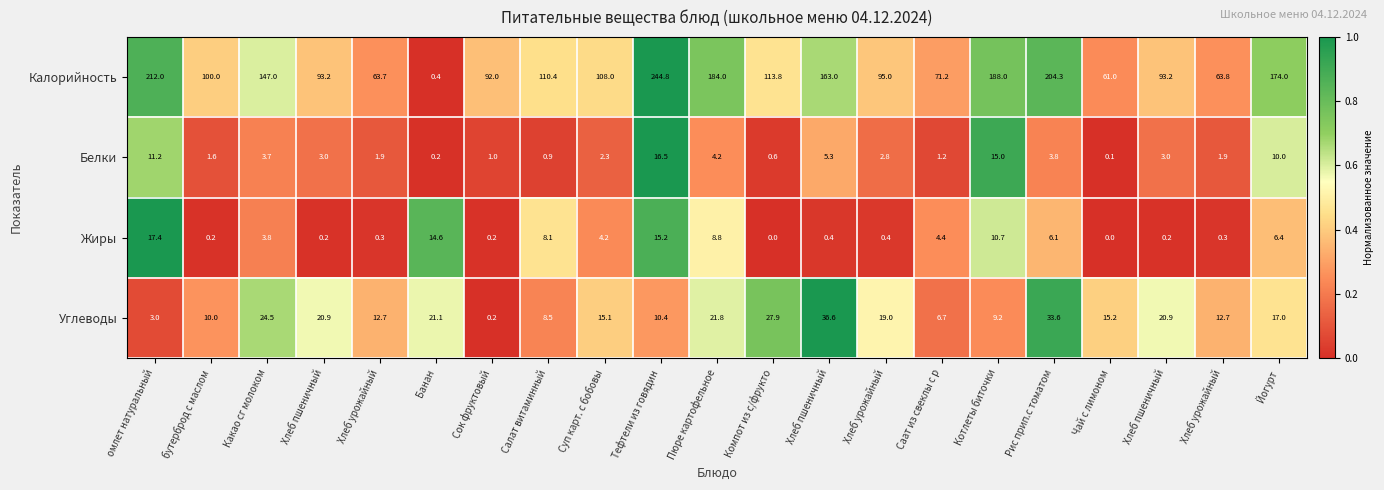

Which series has the widest spread of values?

Калорийность